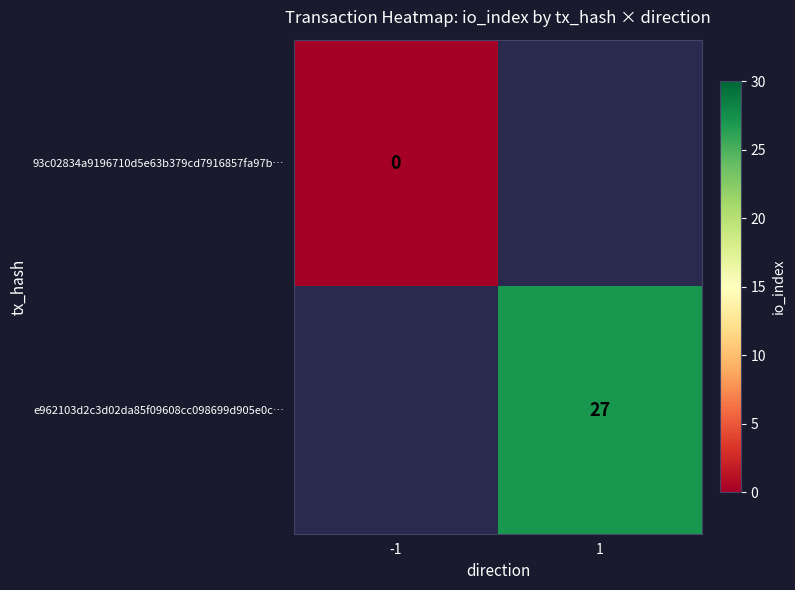

How many distinct data groups are displayed?

2